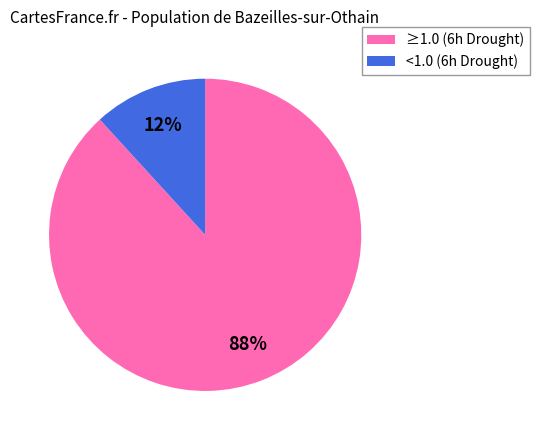

Which slice is the largest?

≥1.0 (6h Drought)